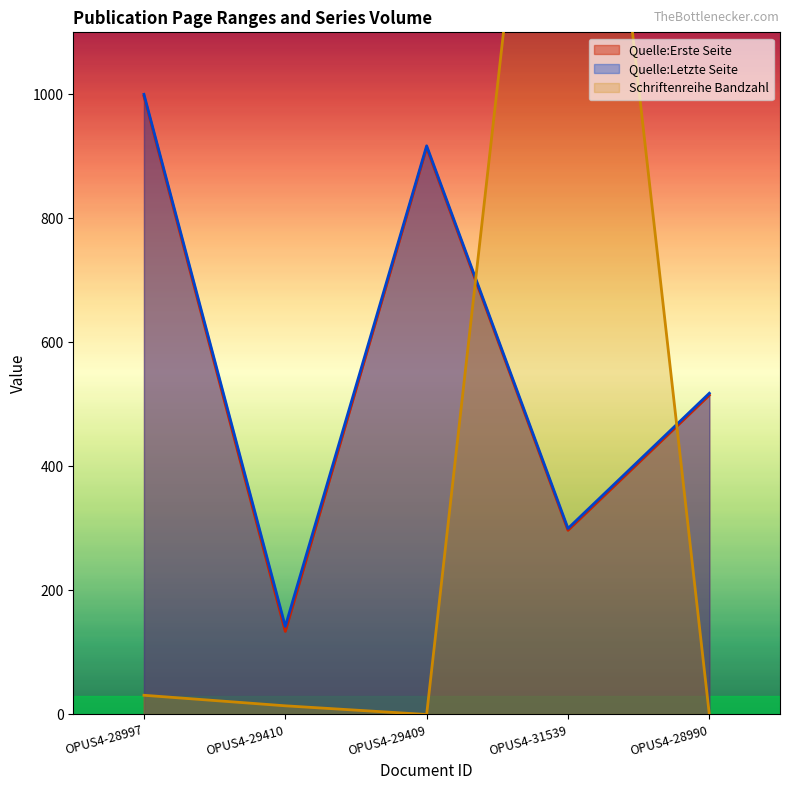

At which category is the sum across all series the highest?

OPUS4-31539